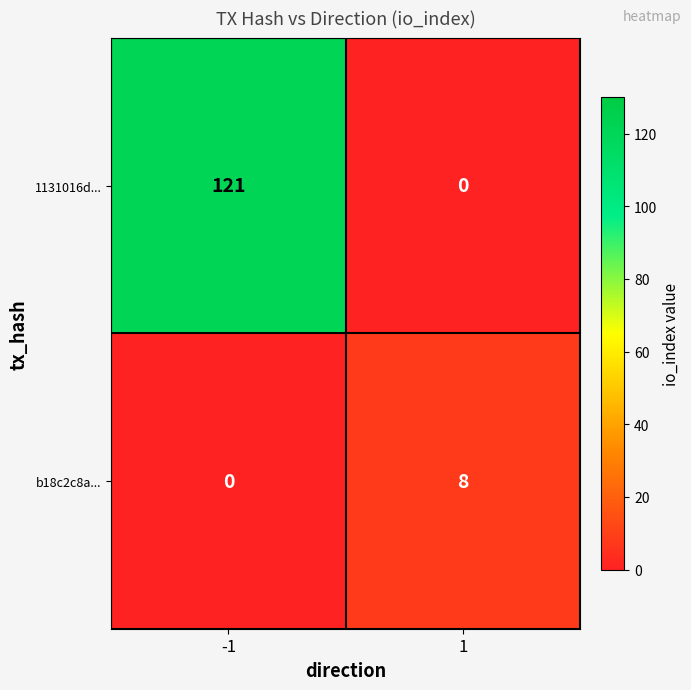

What is the sum of all b18c2c8a... values?

8